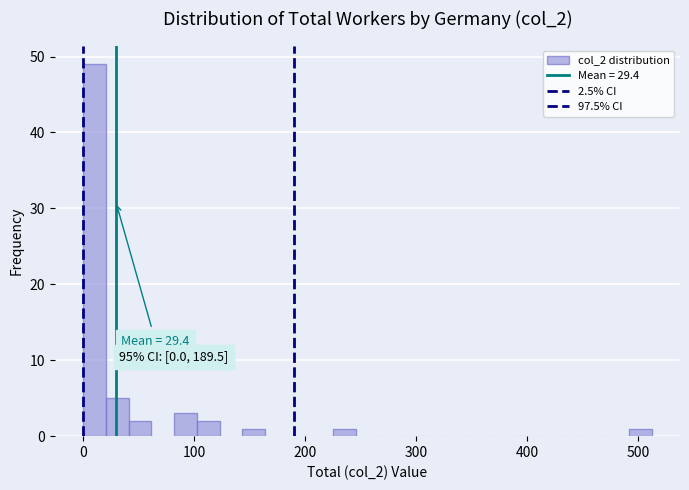

Read against the x-axis, roughly where is the centre of the tallest bar?

10